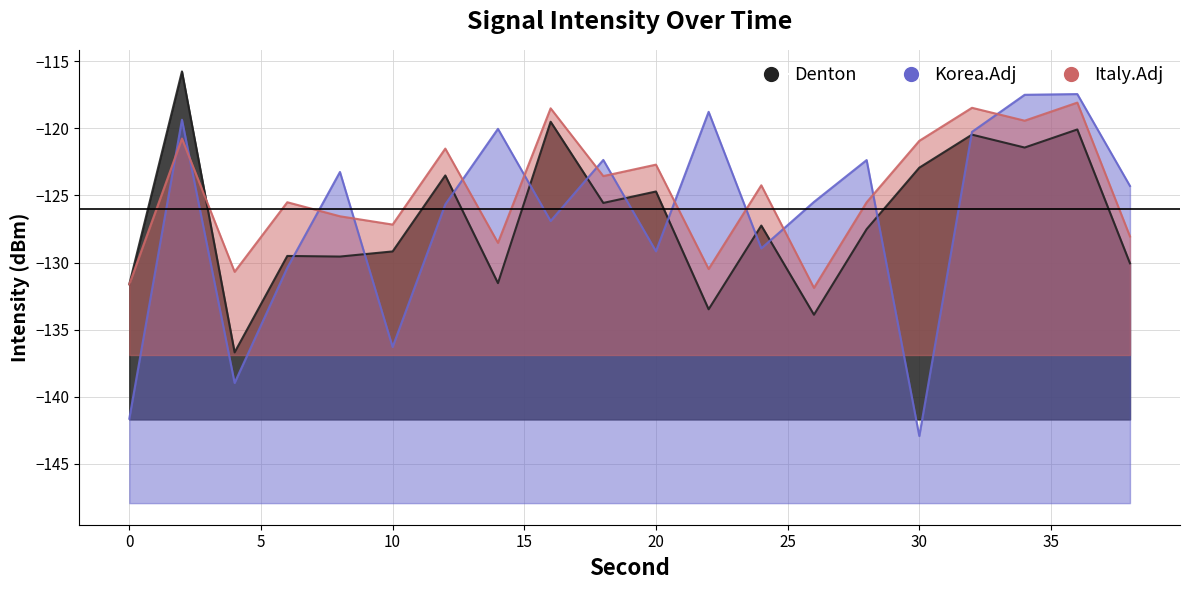

How many lines are shown in the chart?

3